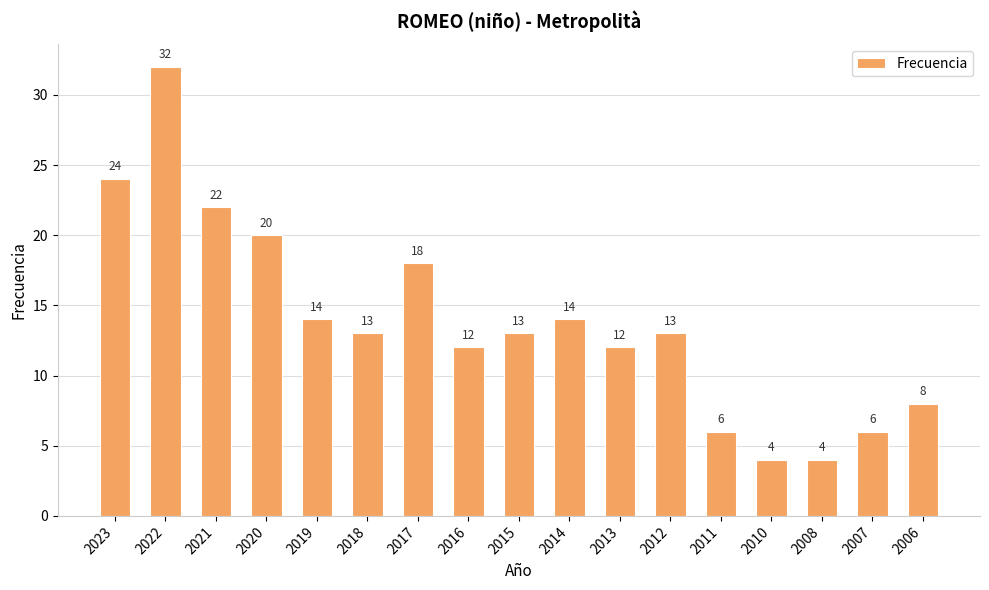

How many data points does each series have?

17